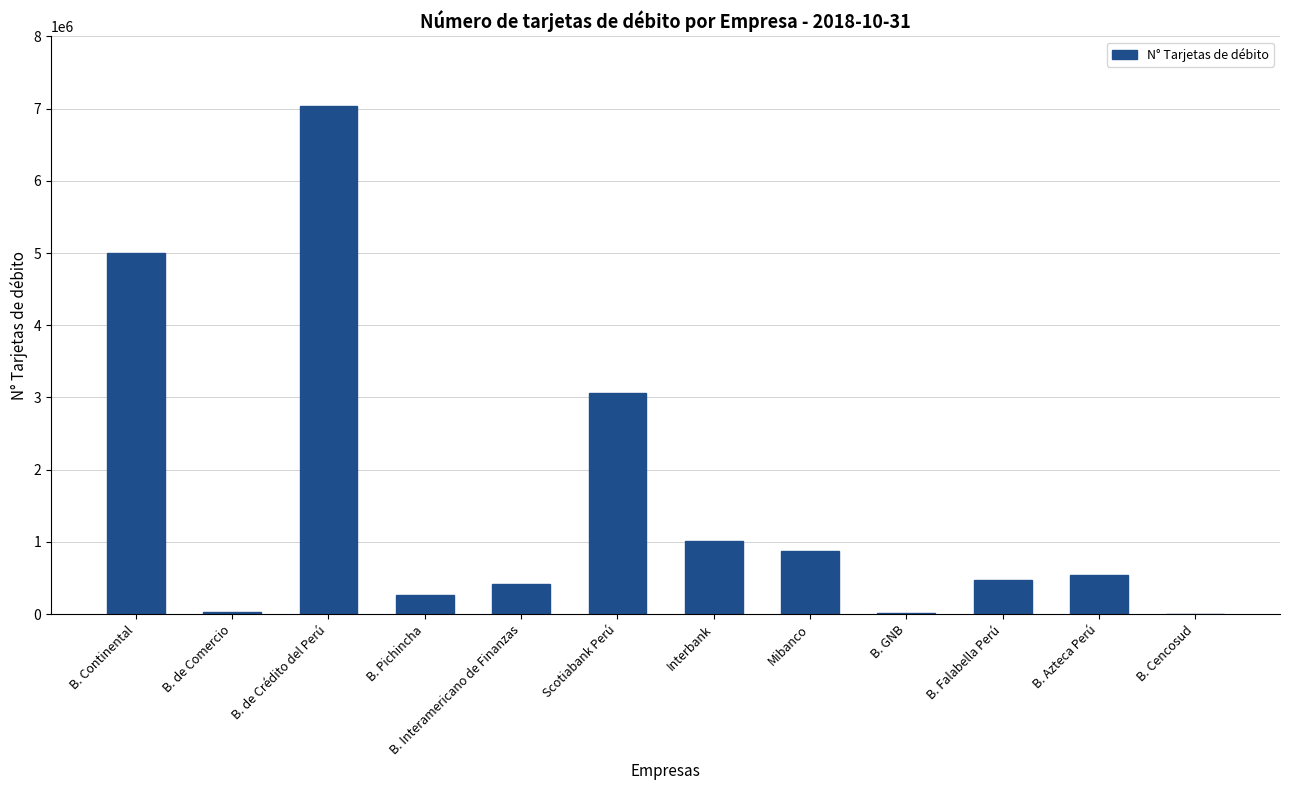

The value at B. Azteca Perú is 545536. True or false?

True